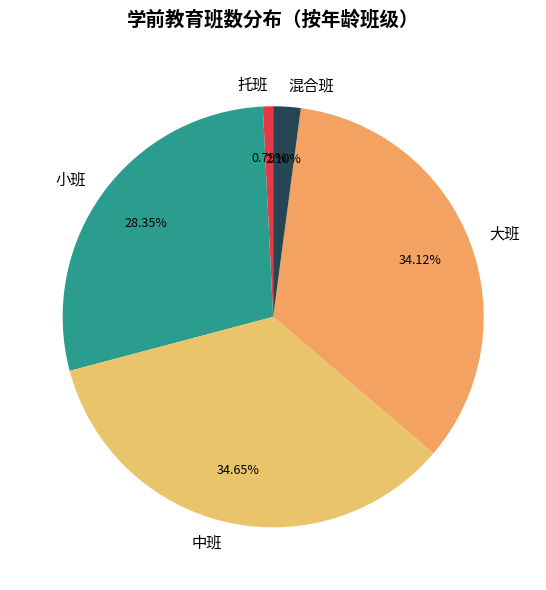

To the nearest percent, what is the combined percentage of 混合班 and 小班?

30%